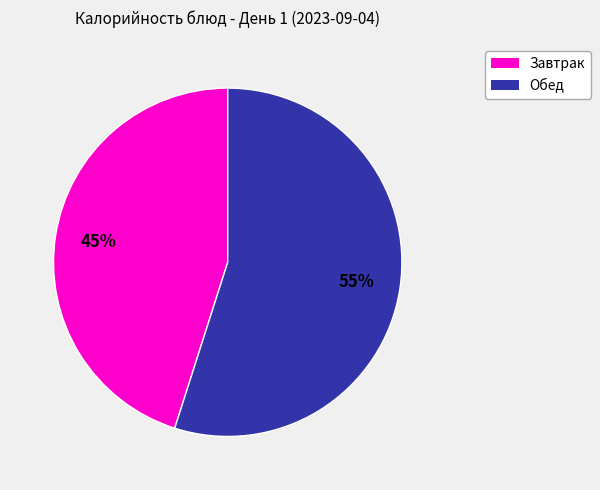

Is it true that Обед is 55% of the pie?

True